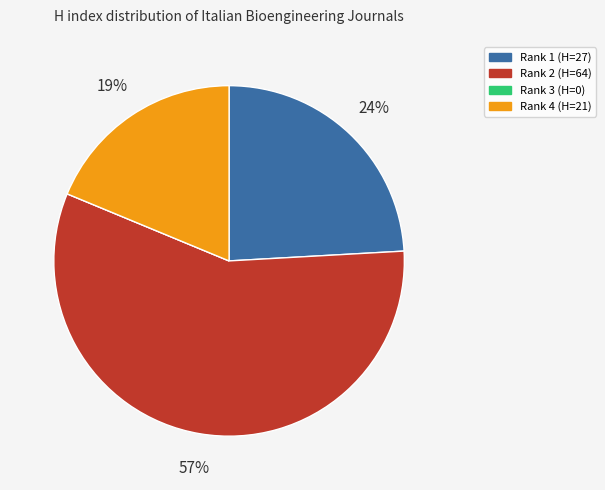

Is there a majority slice in this chart?

Yes